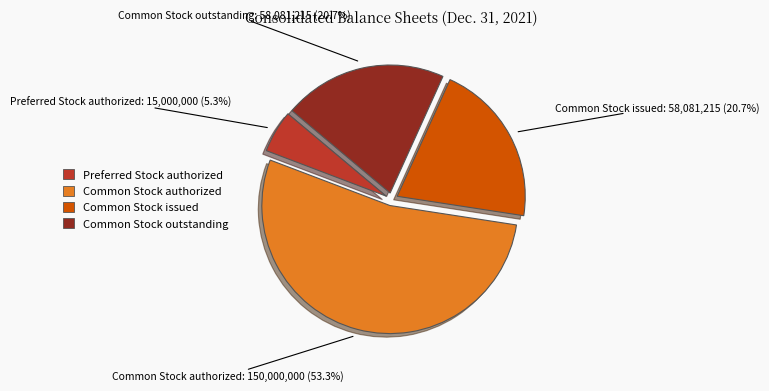

Count the number of slices in the pie.

4